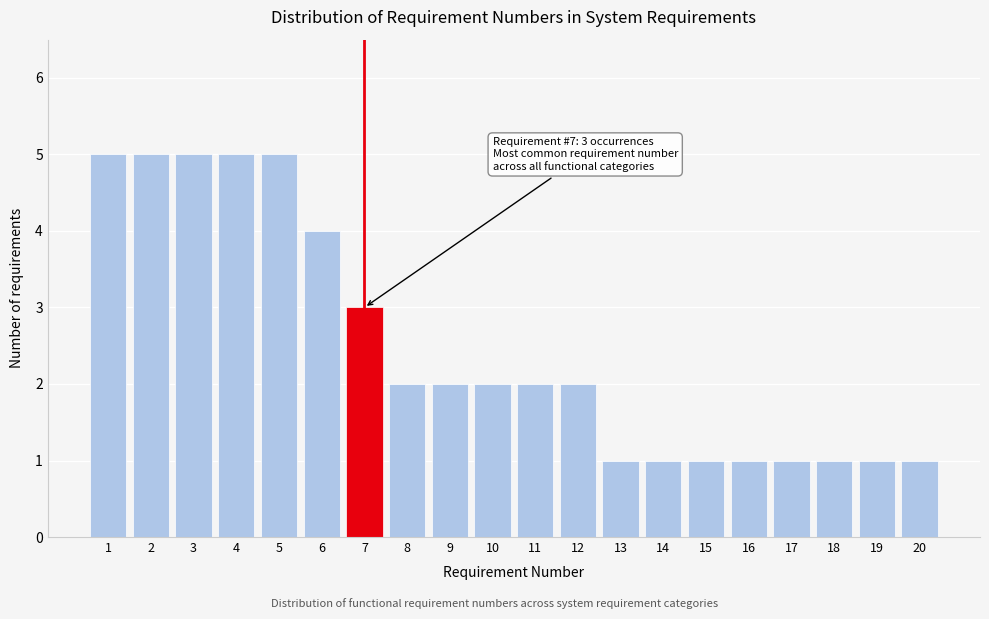

Reading left to right, transcribe all the data shown in this chart.

1=5	2=5	3=5	4=5	5=5	6=4	7=3	8=2	9=2	10=2	11=2	12=2	13=1	14=1	15=1	16=1	17=1	18=1	19=1	20=1